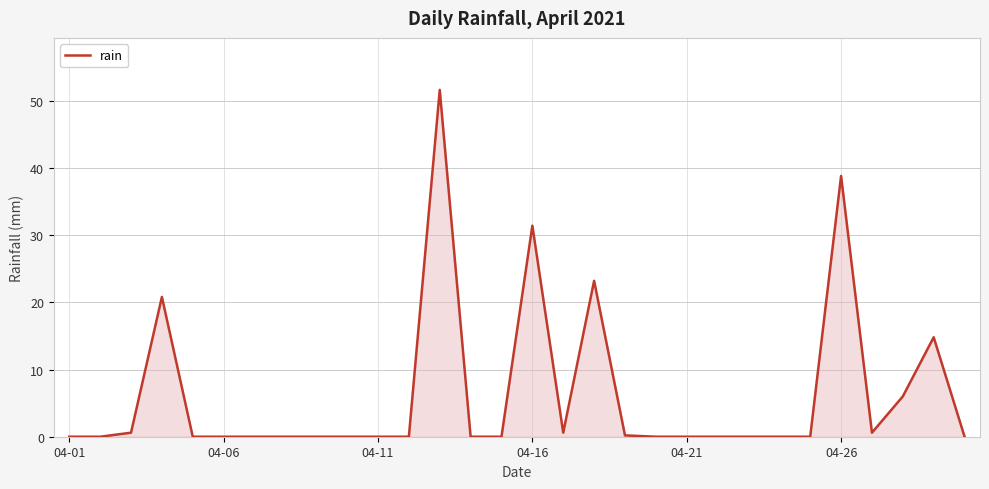

What is the difference between the maximum and minimum values?

51.6